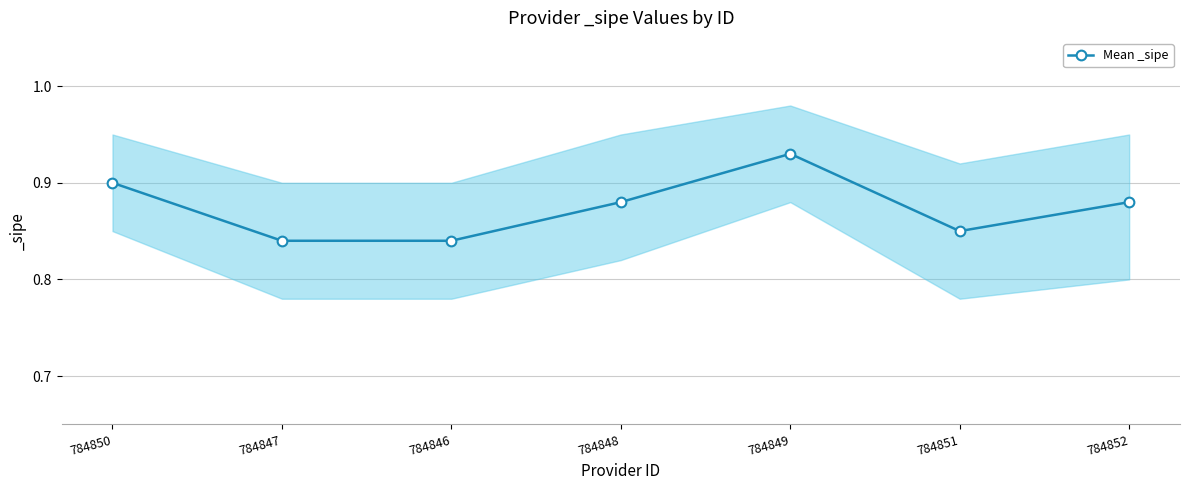

How many points are lower than both their immediate neighbors (excluding endpoints)?

1